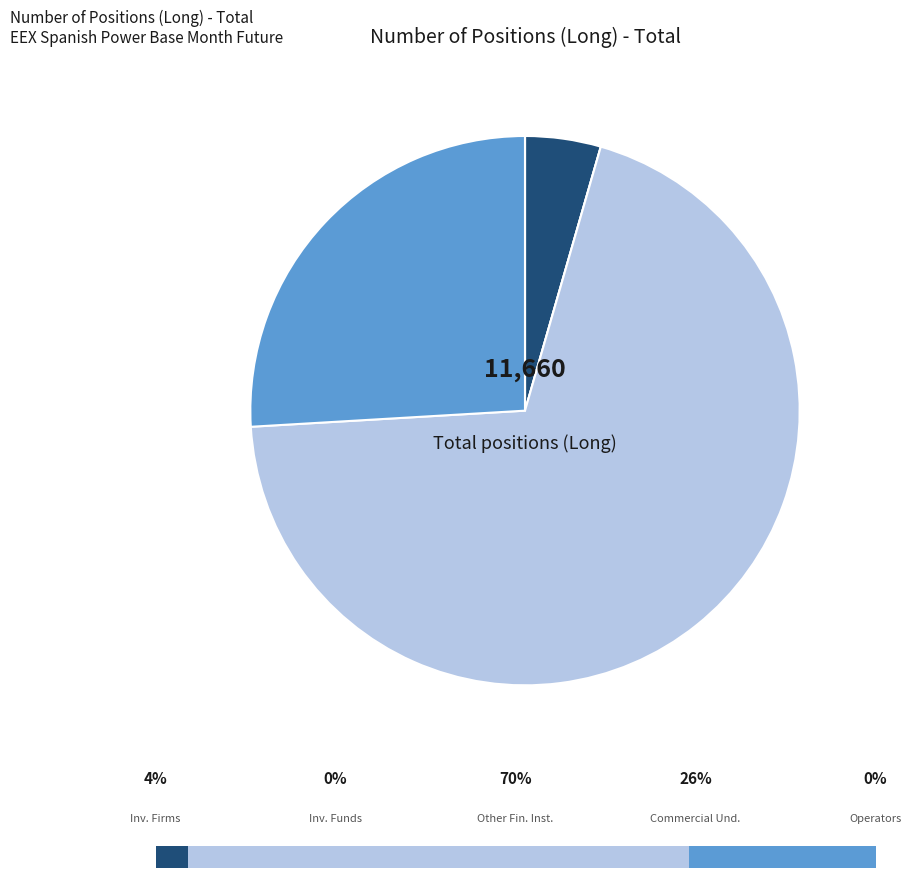

Which slice represents more than half of the pie?

Other Financial Institutions